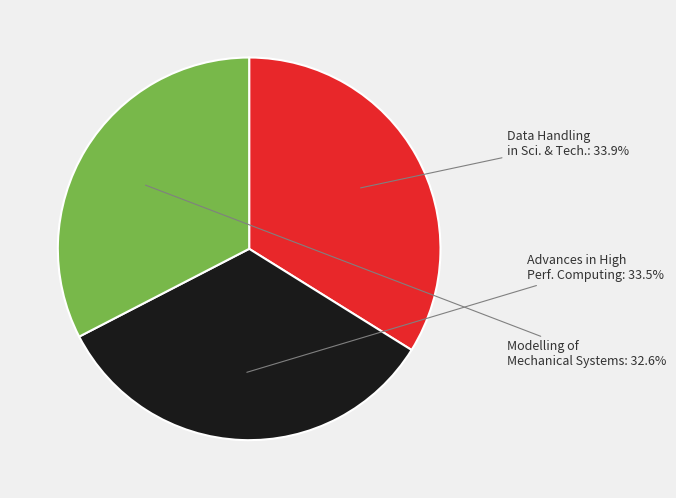

Is there any slice that represents more than half of the pie?

No